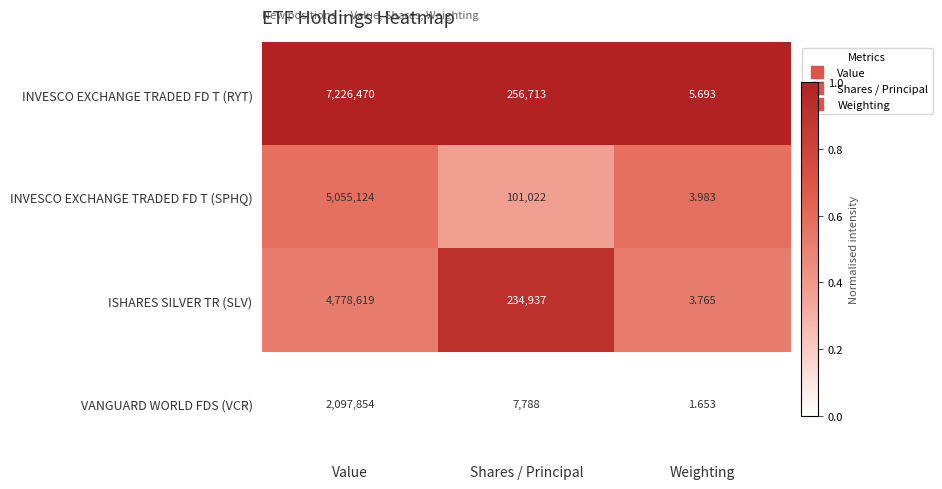

At which label does ISHARES SILVER TR (SLV) first exceed 234937?

Value